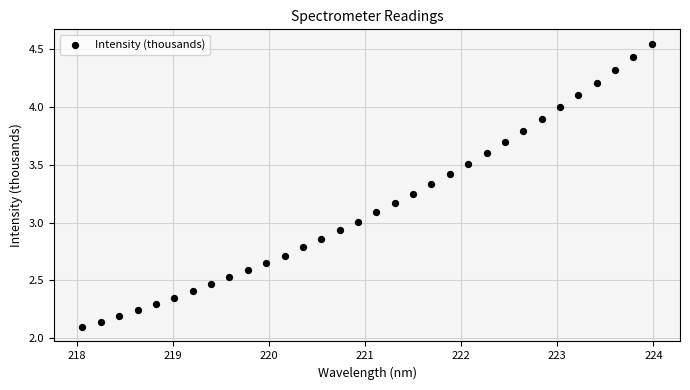

How many data points are displayed?

32